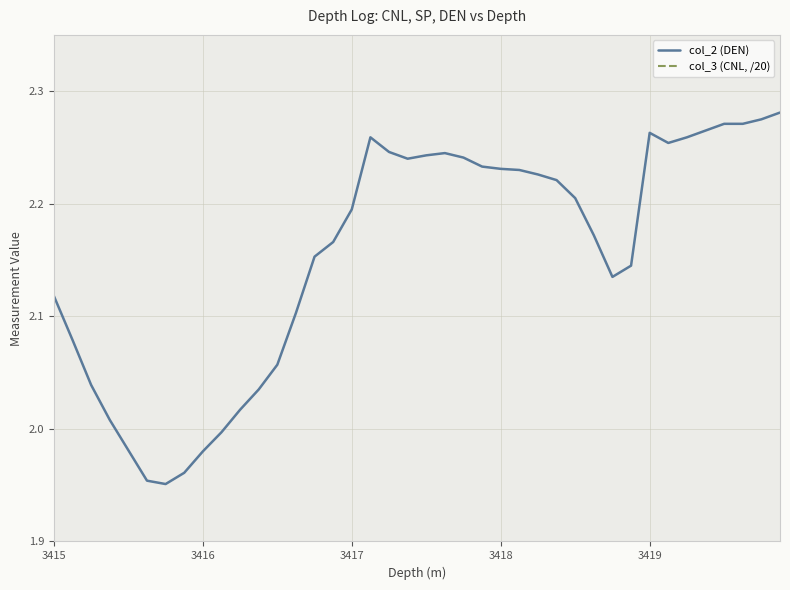

True or false: col_2 (DEN) and col_3 (CNL, /20) intersect in this chart.

False